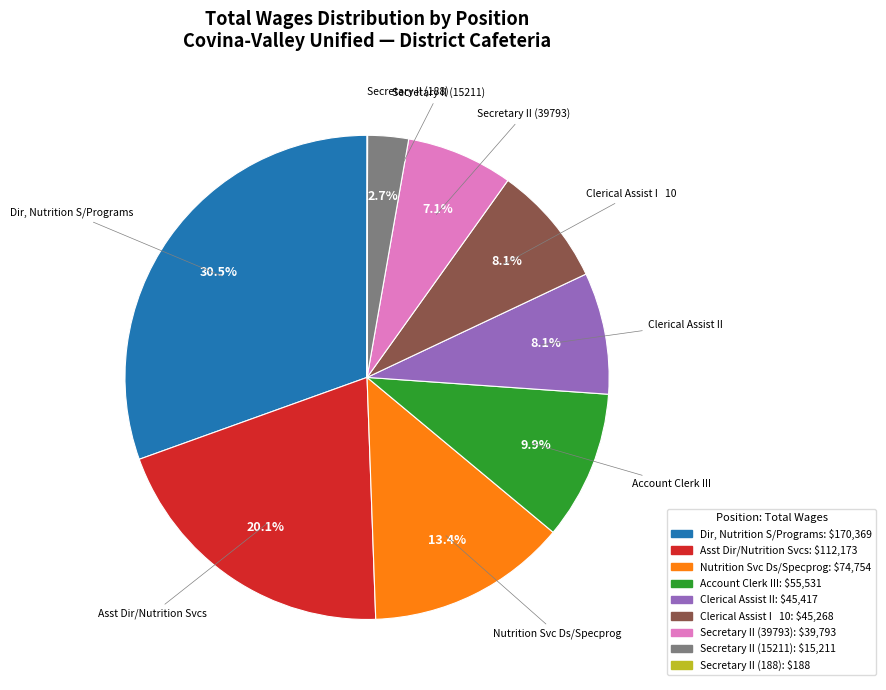

Approximately how many times larger is the value at Asst Dir/Nutrition Svcs compared to Nutrition Svc Ds/Specprog?

1.5